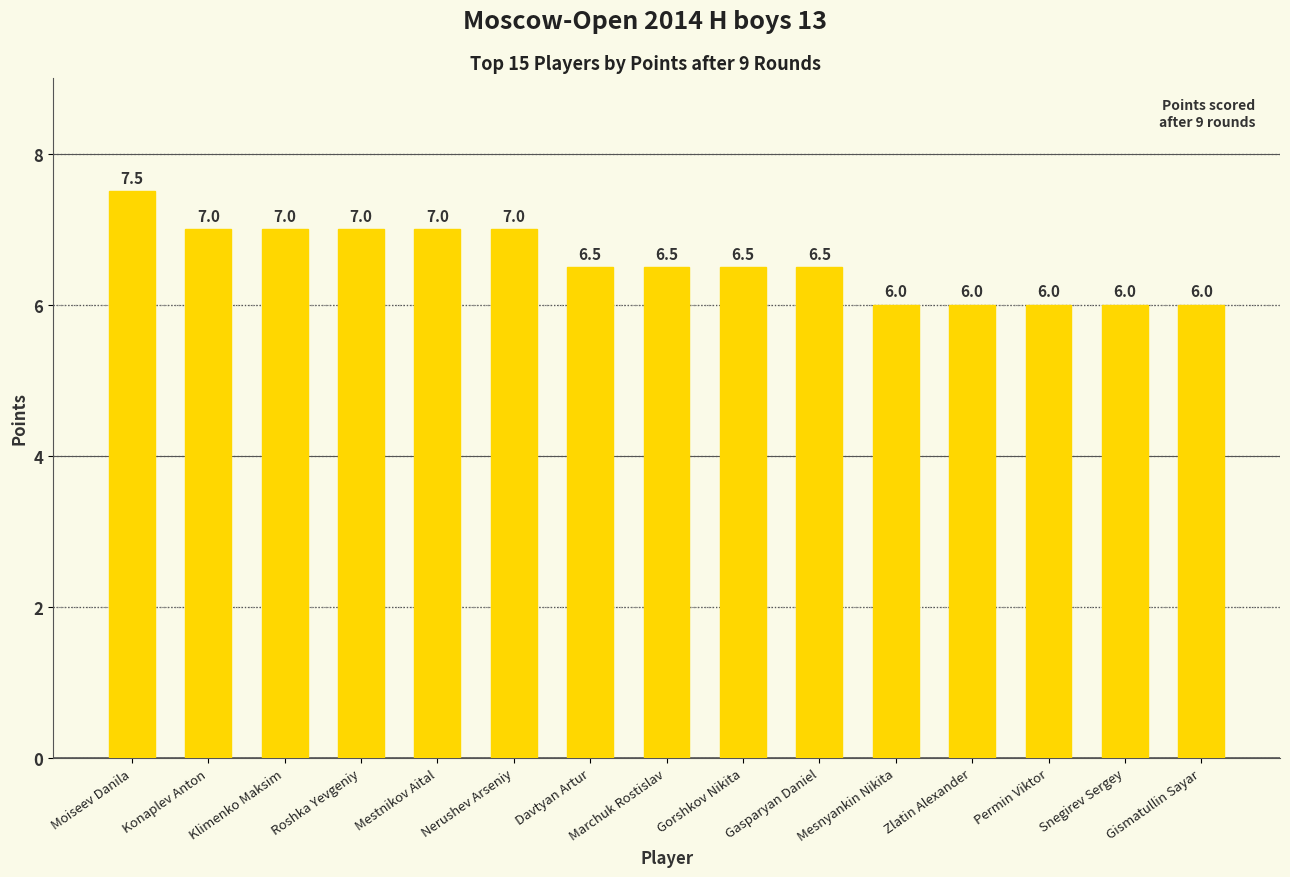

What is the change in value from Marchuk Rostislav to Mesnyankin Nikita?

-0.5